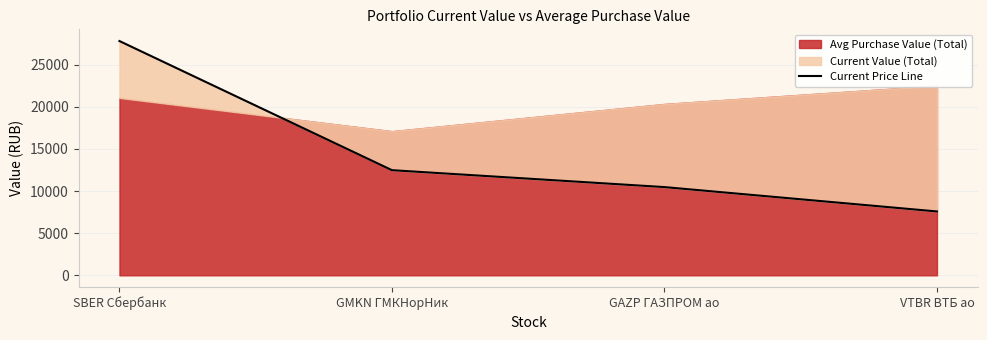

Which category has the lowest value across all series?

VTBR ВТБ ао